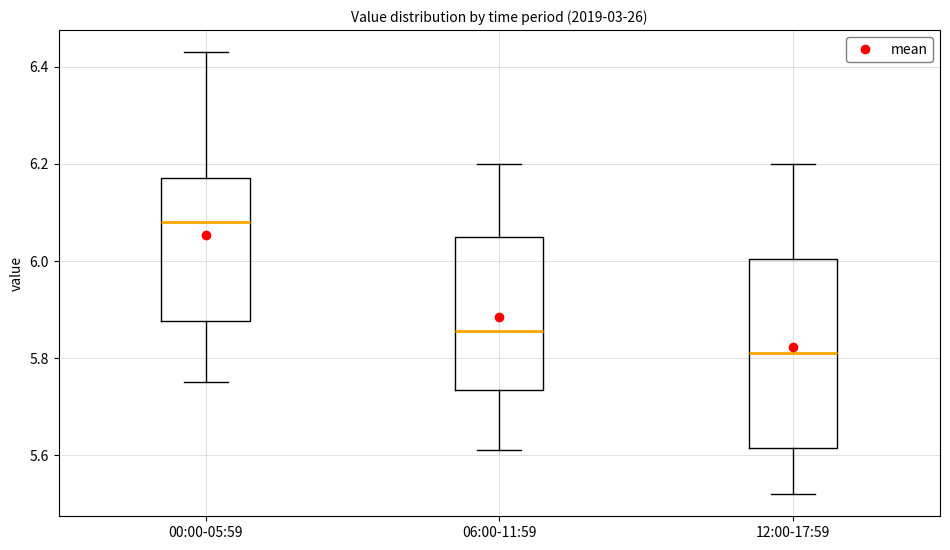

Reading left to right, transcribe this box plot: for each box, give where its median line is, the range the box spans, and where its two whiskers end, as read against the y-axis. The values are not printed on the chart, so give them approximately, as read against the axis.

00:00-05:59: median 6.08, box 5.88 to 6.18, whiskers 5.76 to 6.44
06:00-11:59: median 5.86, box 5.74 to 6.06, whiskers 5.62 to 6.20
12:00-17:59: median 5.82, box 5.62 to 6.00, whiskers 5.52 to 6.20